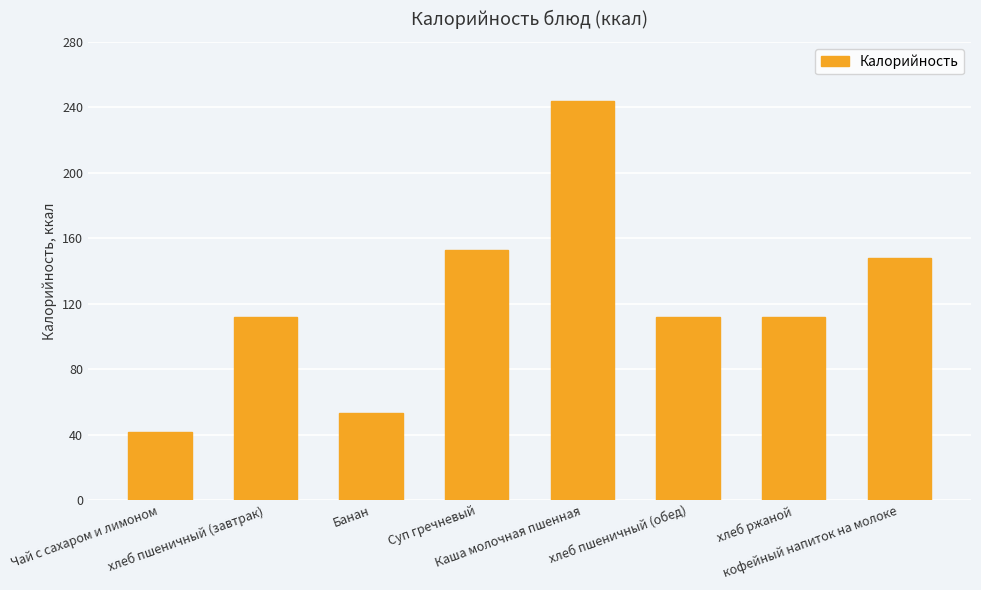

Which label corresponds to the smallest value in the chart?

Чай с сахаром и лимоном